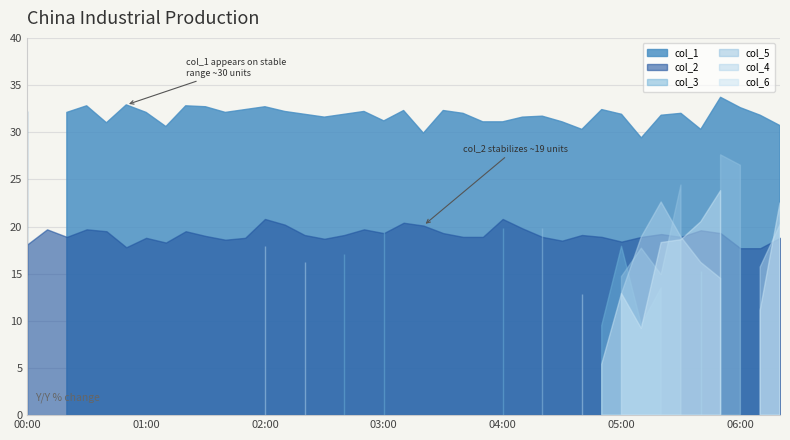

After their last crossing, which series has the higher values: col_2 or col_4?

col_4